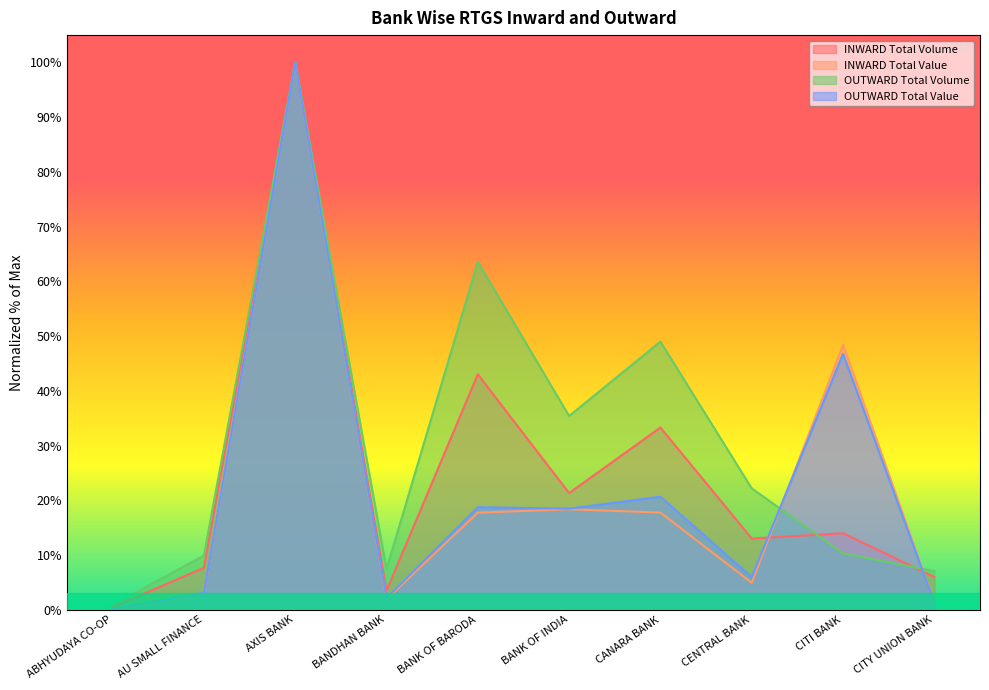

True or false: INWARD Total Value has a value of 0.1 at ABHYUDAYA CO-OP.

True